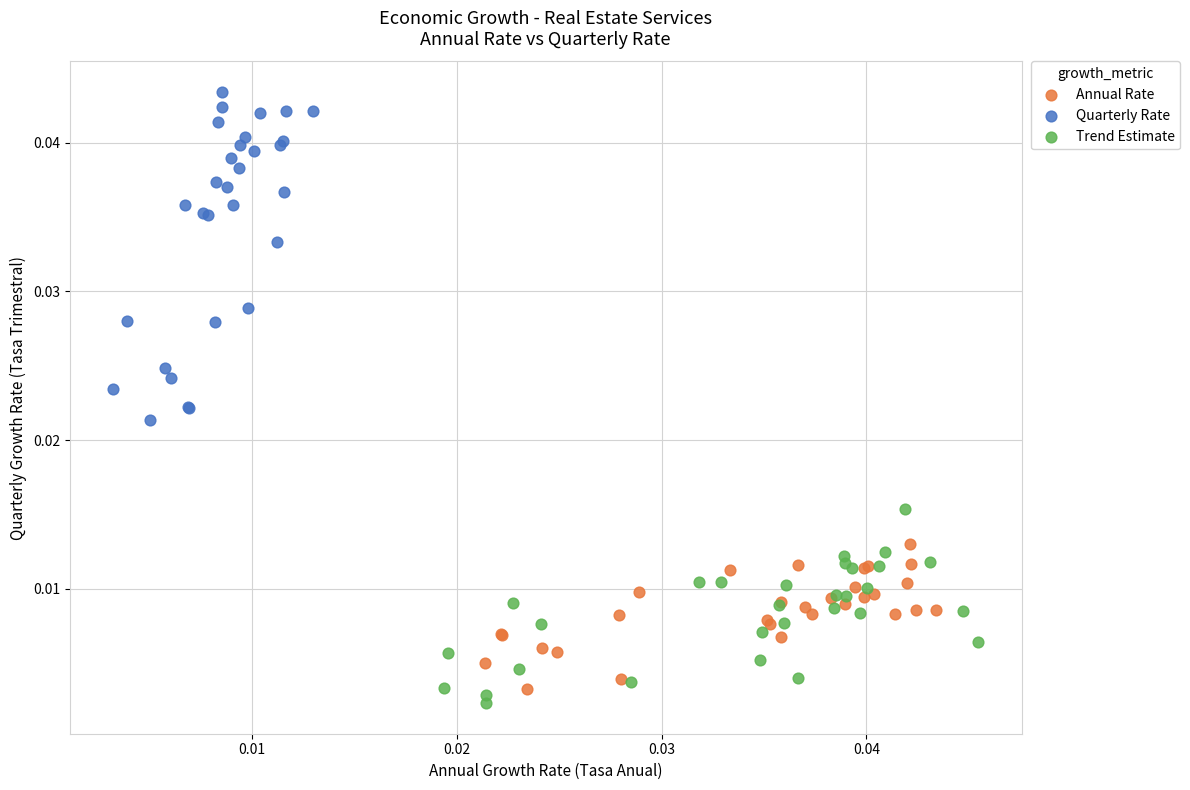

Which series has the widest spread of Y values?

Quarterly Rate